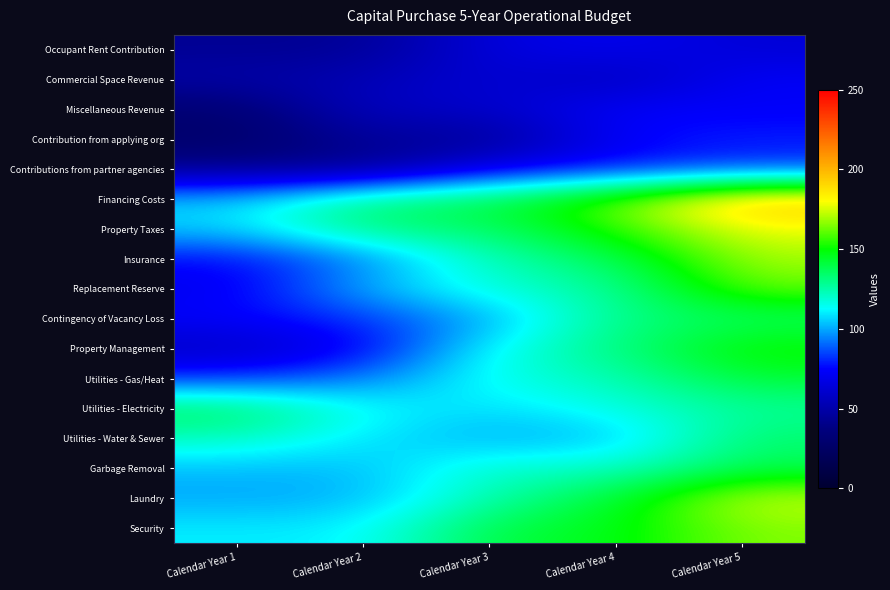

Rank the series at Calendar Year 2 from highest to lowest value.

Property Taxes, Financing Costs, Utilities - Electricity, Security, Utilities - Water & Sewer, Replacement Reserve, Garbage Removal, Laundry, Insurance, Utilities - Gas/Heat, Contingency of Vacancy Loss, Property Management, Miscellaneous Revenue, Commercial Space Revenue, Contribution from applying org, Occupant Rent Contribution, Contributions from partner agencies